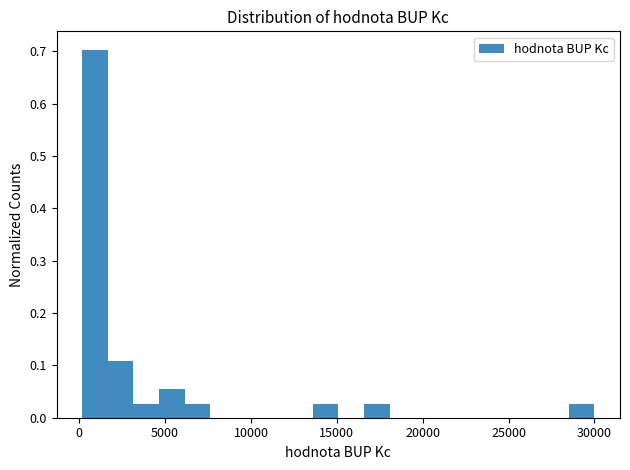

Around what value on the x-axis is the tallest bar? Give the approximate position of its centre, as read against the axis.

1000